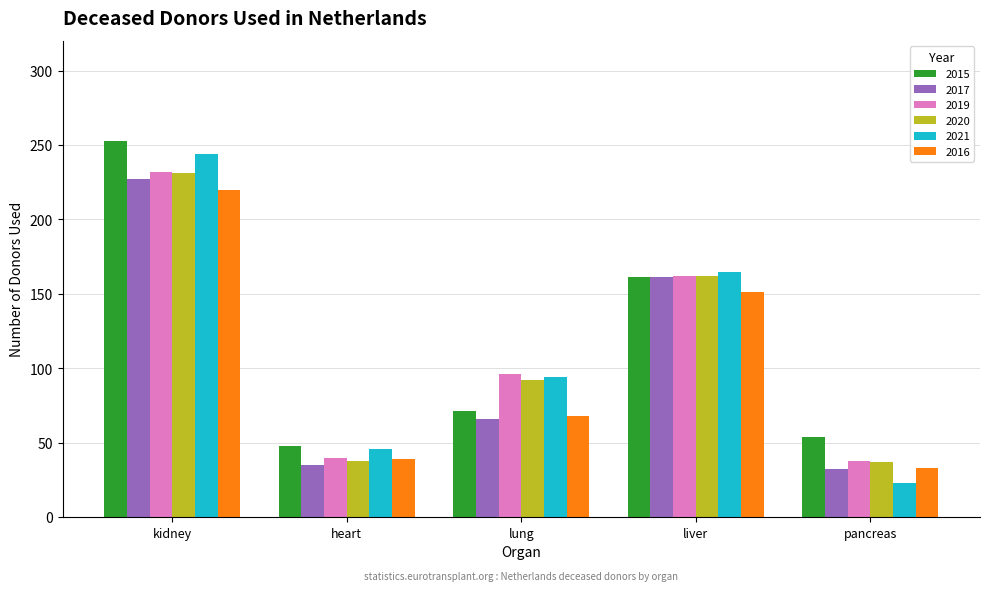

What is the sum of the 2016 values at heart and liver?

190